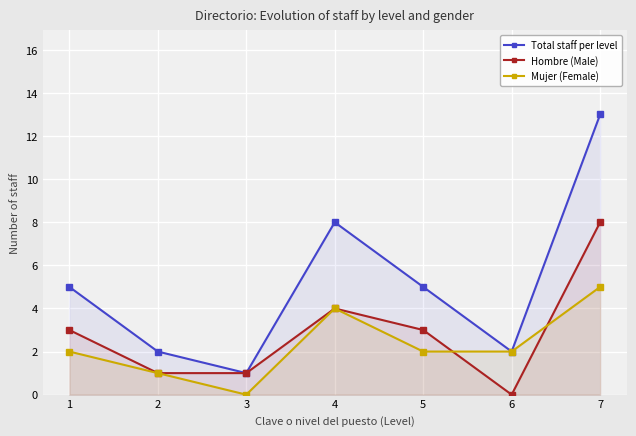

What is the difference between the highest and lowest values at 7?

8